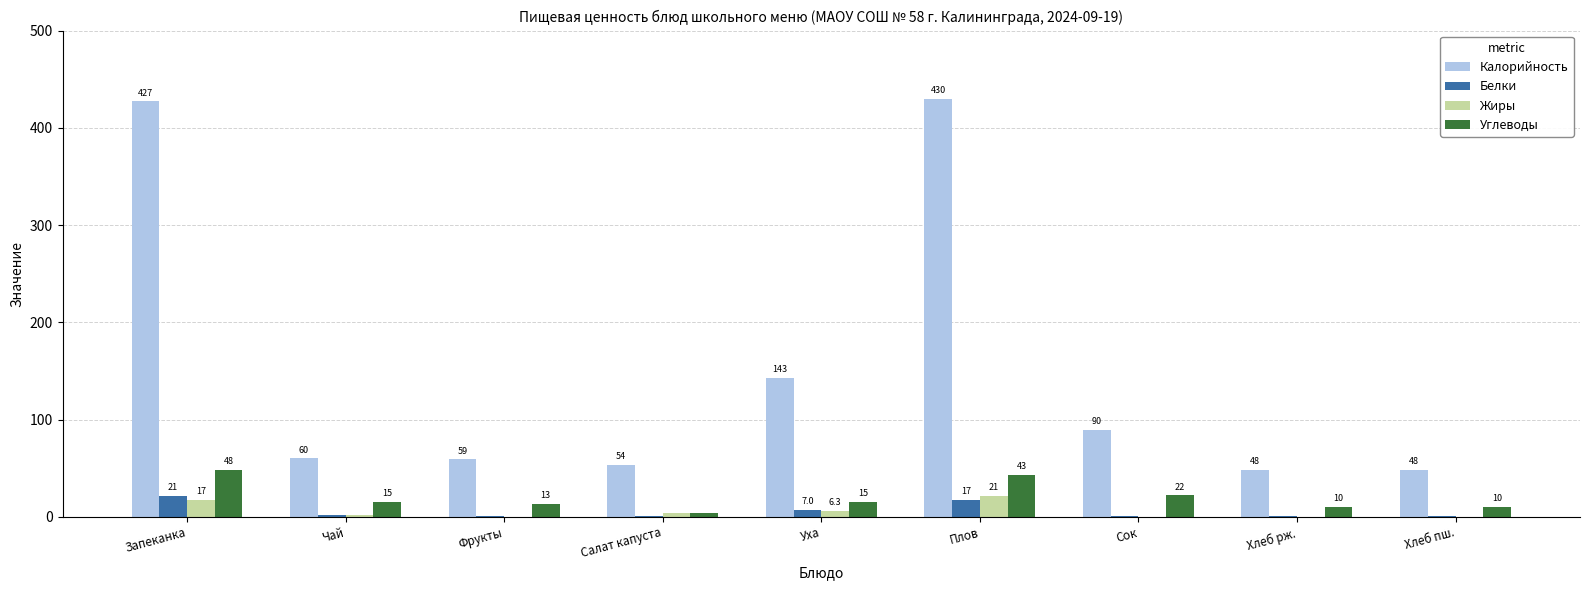

True or false: Калорийность has a value of 616.7 at Запеканка.

False